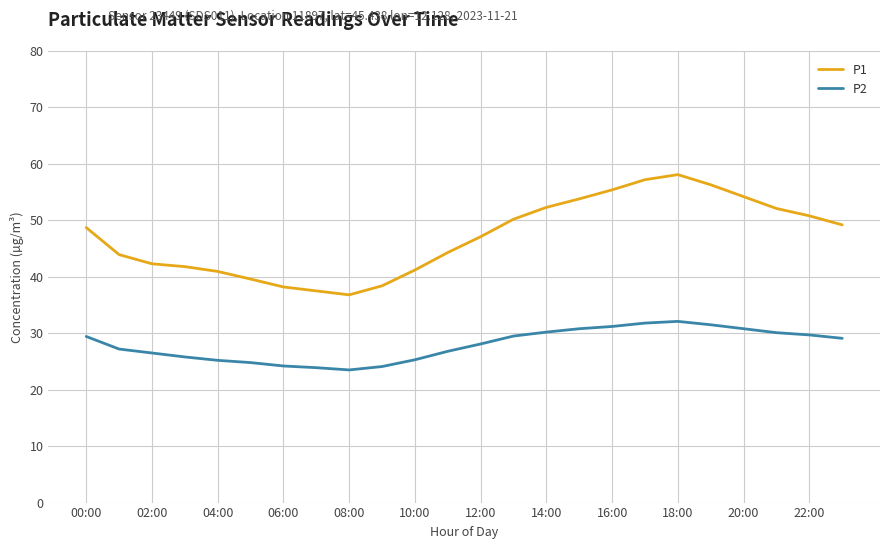

Which series has the largest total across all categories?

P1